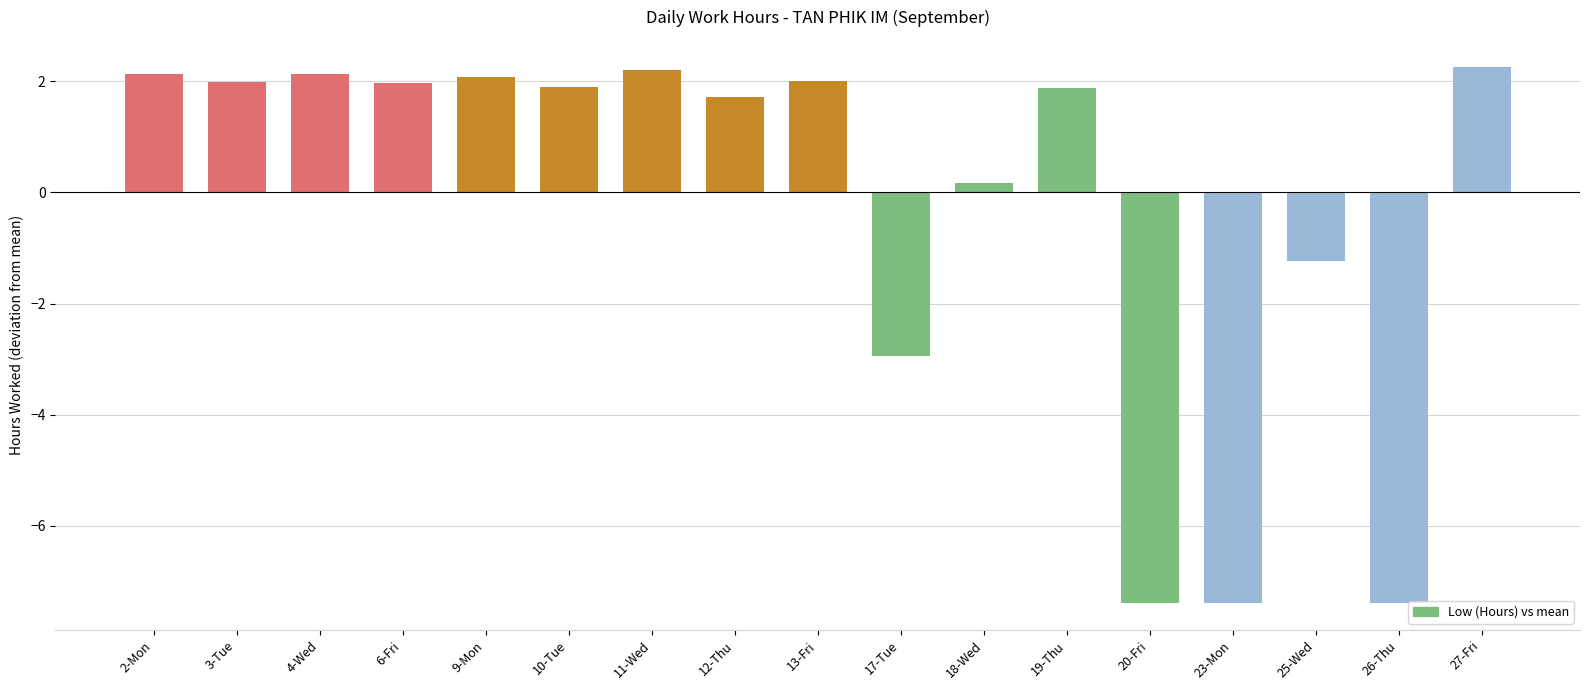

Reading right to left, transcribe all the data shown in this chart.

27-Fri=2.3	26-Thu=-7.4	25-Wed=-1.2	23-Mon=-7.4	20-Fri=-7.4	19-Thu=1.9	18-Wed=0.2	17-Tue=-2.9	13-Fri=2.0	12-Thu=1.7	11-Wed=2.2	10-Tue=1.9	9-Mon=2.1	6-Fri=2.0	4-Wed=2.1	3-Tue=2.0	2-Mon=2.1